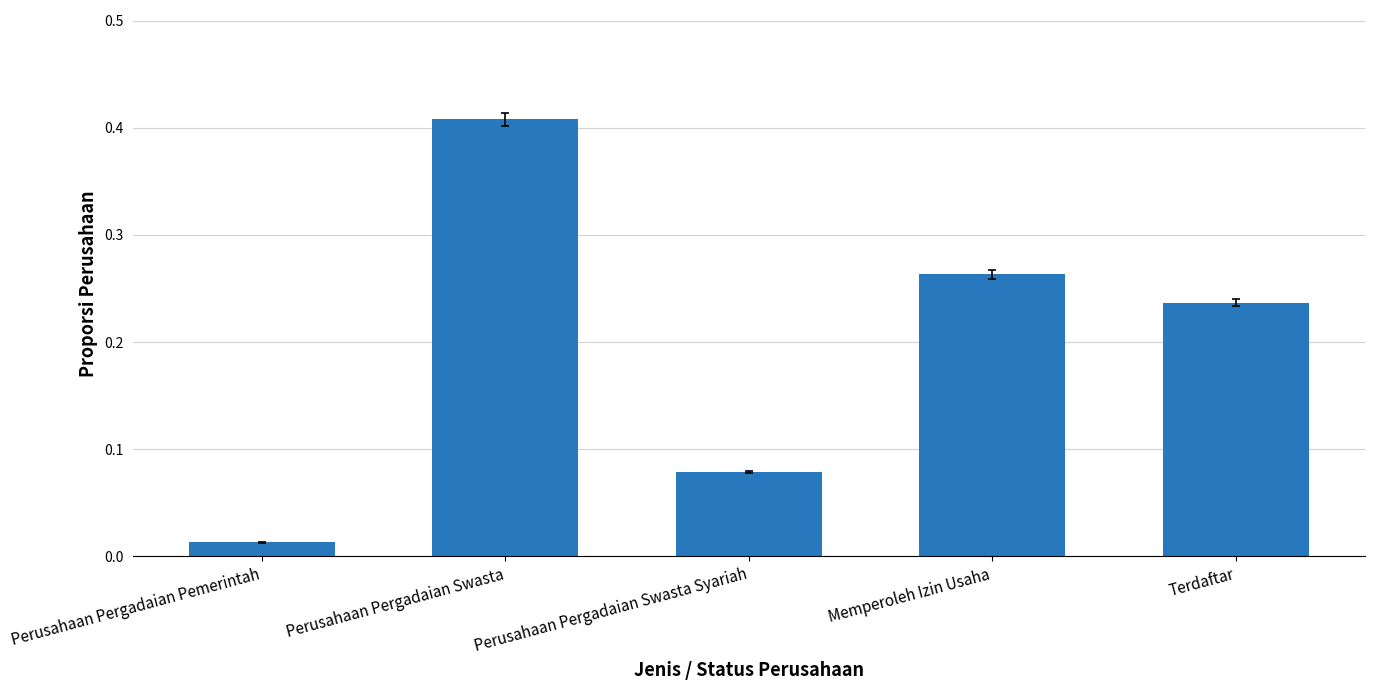

Where is the data nearest to the value 0?

Perusahaan Pergadaian Pemerintah